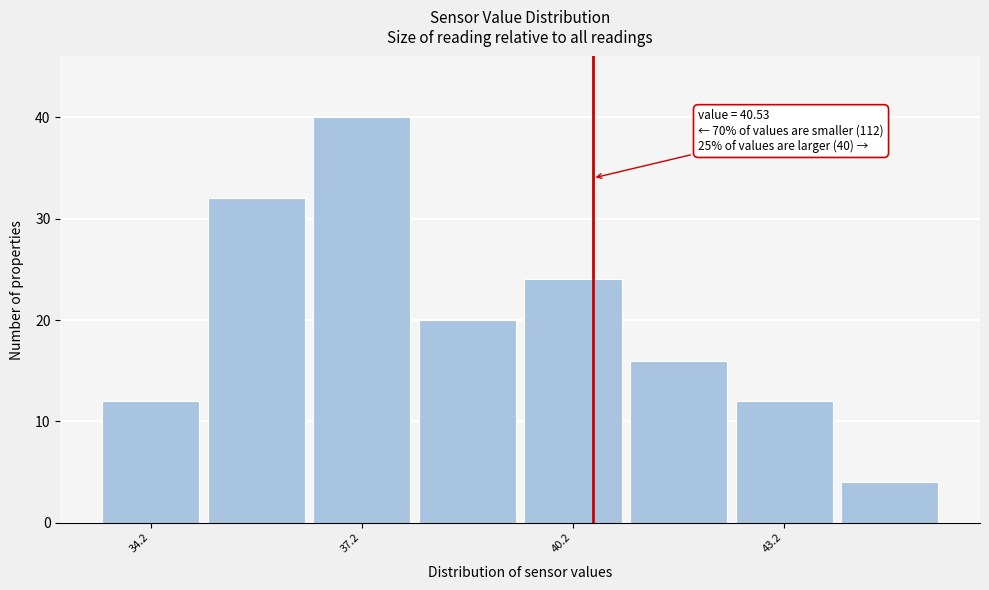

Around what value on the x-axis is the tallest bar? Give the approximate position of its centre, as read against the axis.

37.5